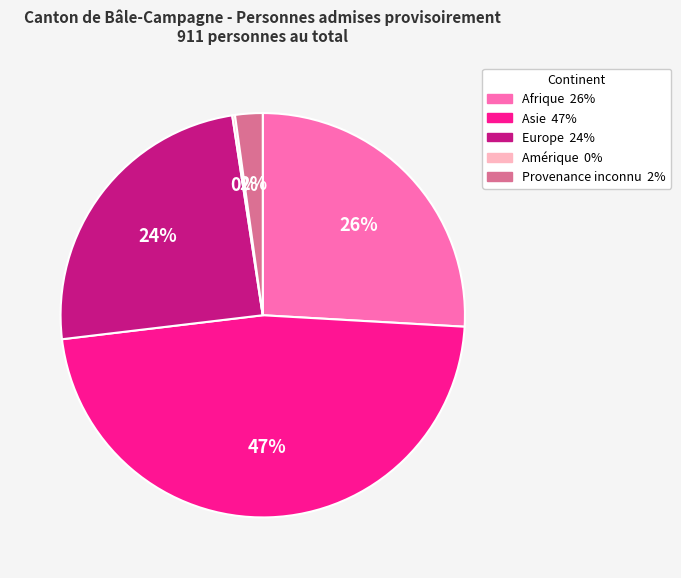

Is it true that Provenance inconnu is 9% of the pie?

False